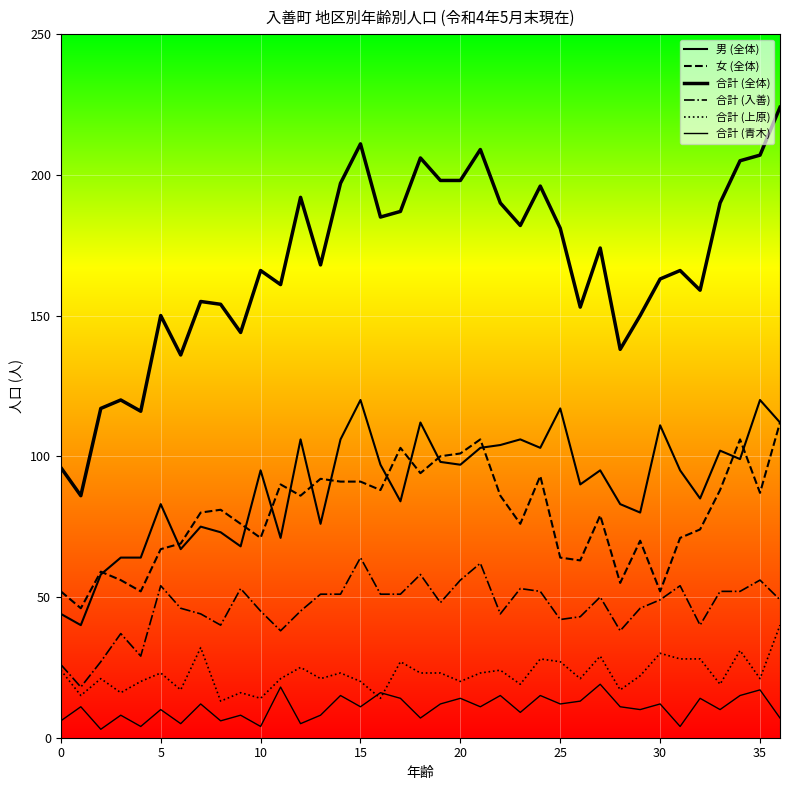

What is the smallest value displayed?

3